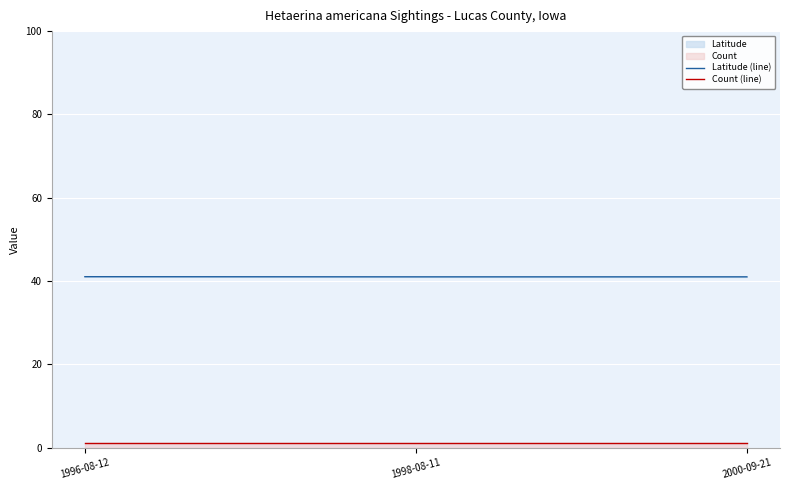

Does the chart display data point markers on the line(s)?

No